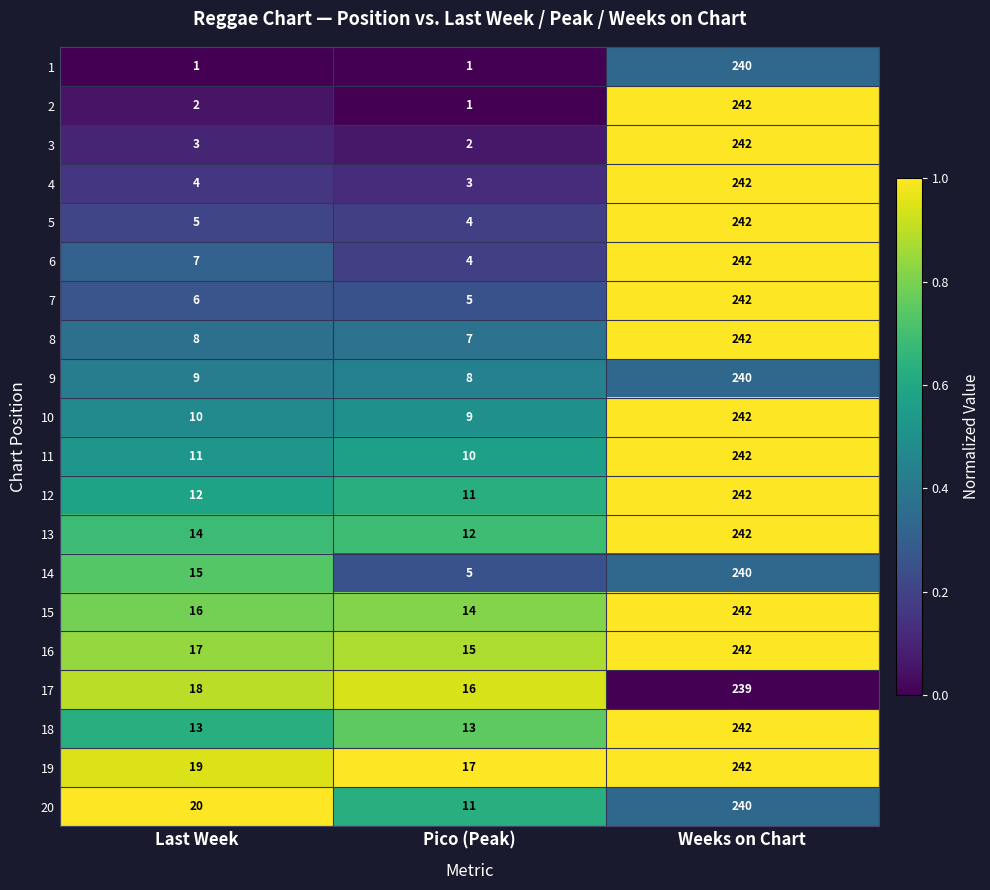

The value of 7 at Last Week is 6. True or false?

True